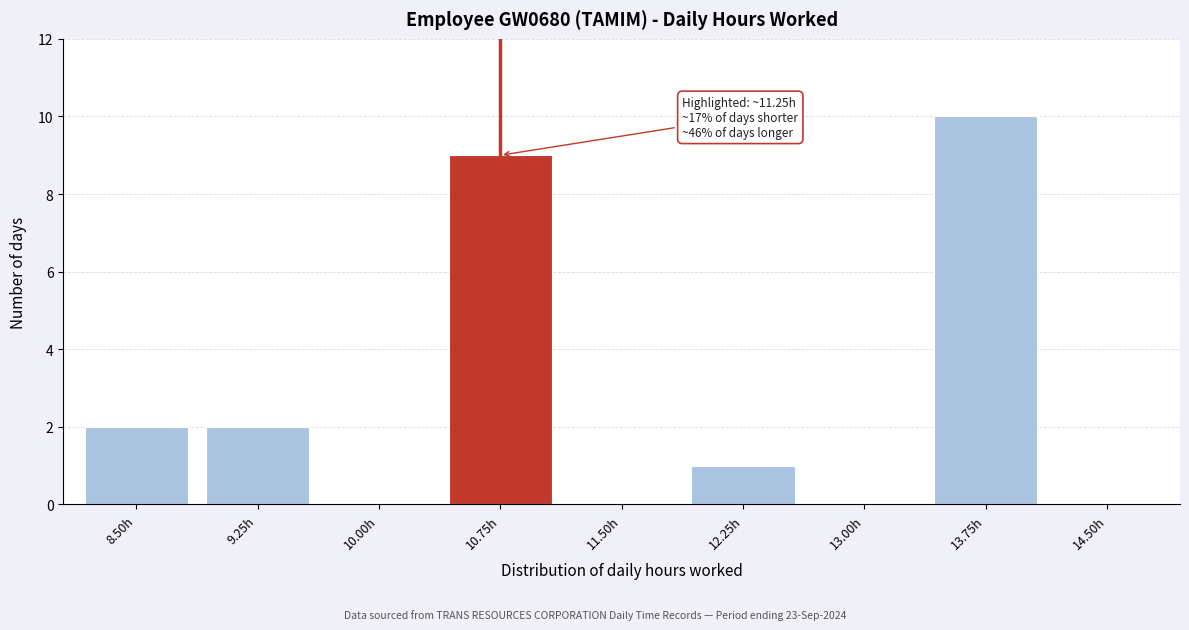

Reading left to right, extract all data points from this chart.

8.50h=2	9.25h=2	10.00h=0	10.75h=9	11.50h=0	12.25h=1	13.00h=0	13.75h=10	14.50h=0